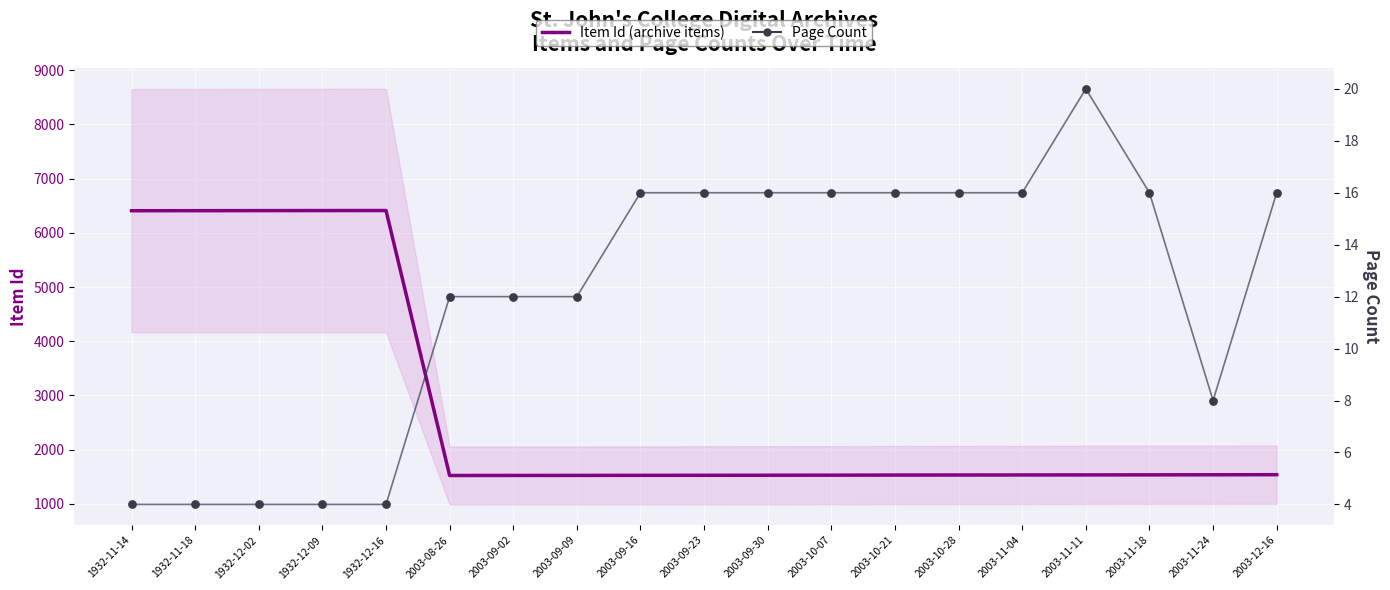

At how many categories does at least one series exceed 6265?

5